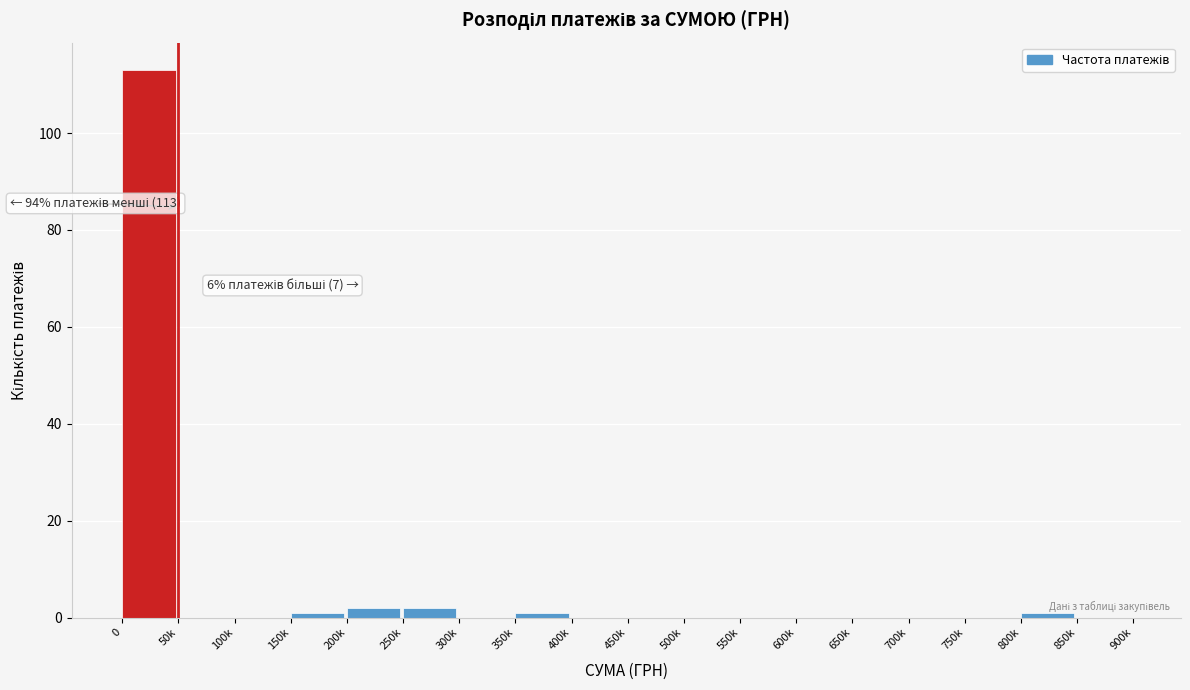

Reading right to left, list all the values displayed in this chart.

850k=0	800k=1	750k=0	700k=0	650k=0	600k=0	550k=0	500k=0	450k=0	400k=0	350k=1	300k=0	250k=2	200k=2	150k=1	100k=0	50k=0	0=113